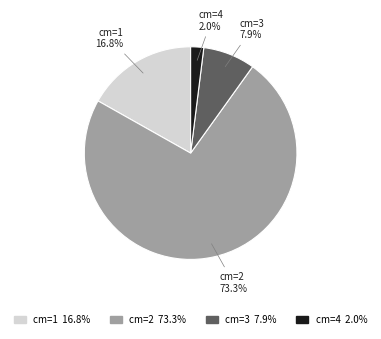

What is the majority slice?

cm=2